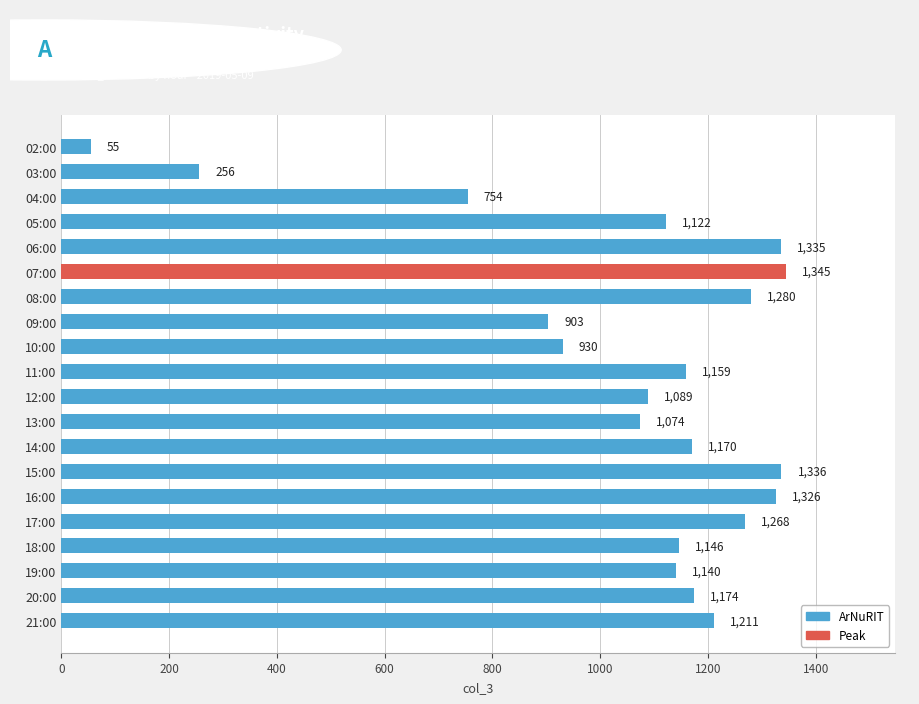

What is the approximate value at 12:00, to the nearest 100?

1100